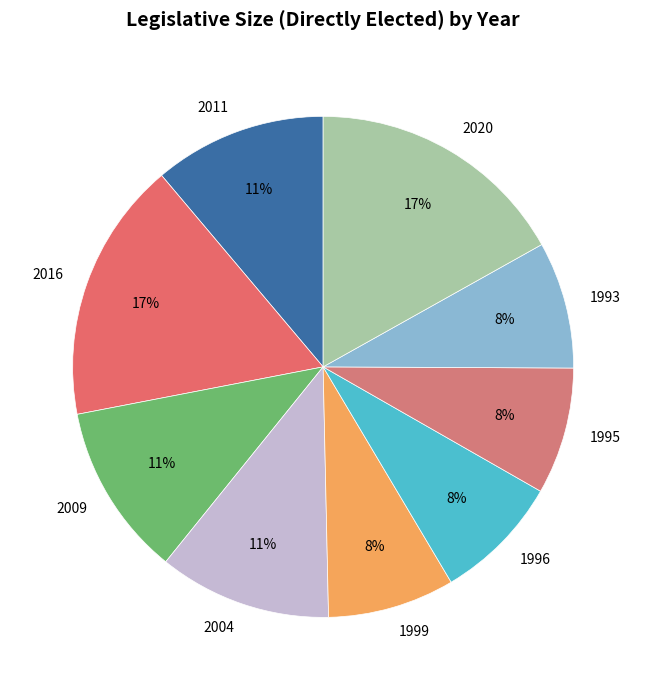

Is it true that 1999 is 1% of the pie?

False